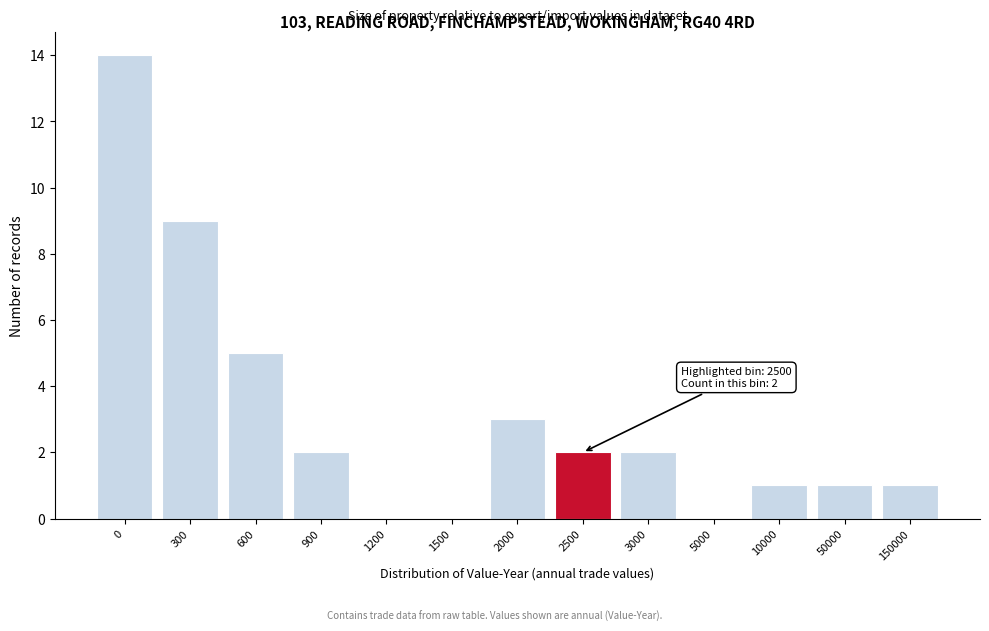

Reading left to right, extract all data points from this chart.

0=14	300=9	600=5	900=2	1200=0	1500=0	2000=3	2500=2	3000=2	5000=0	10000=1	50000=1	150000=1